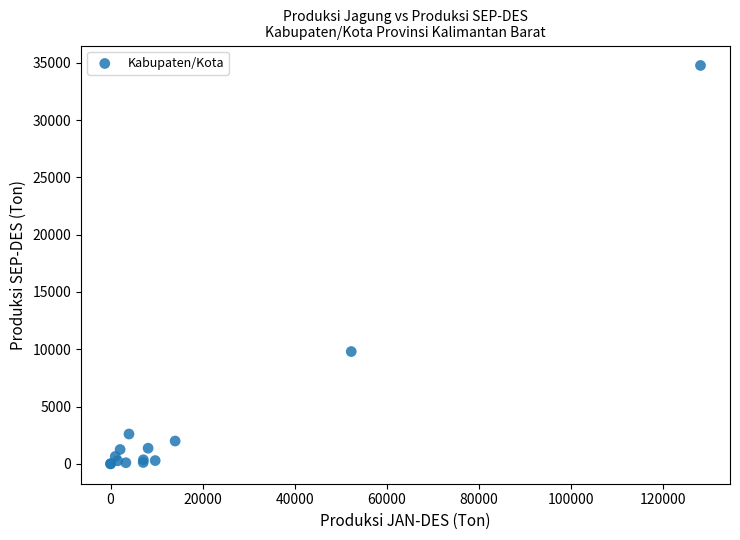

What Y value in the scatter plot is closest to 17383?

9797.2